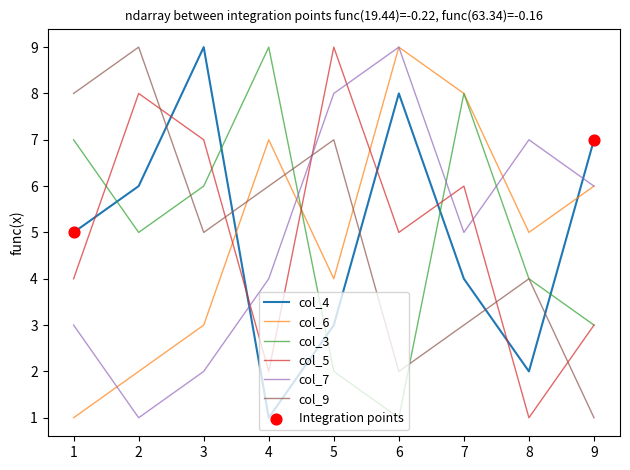

Between which two adjacent categories do col_3 and col_7 first intersect?

4 and 5